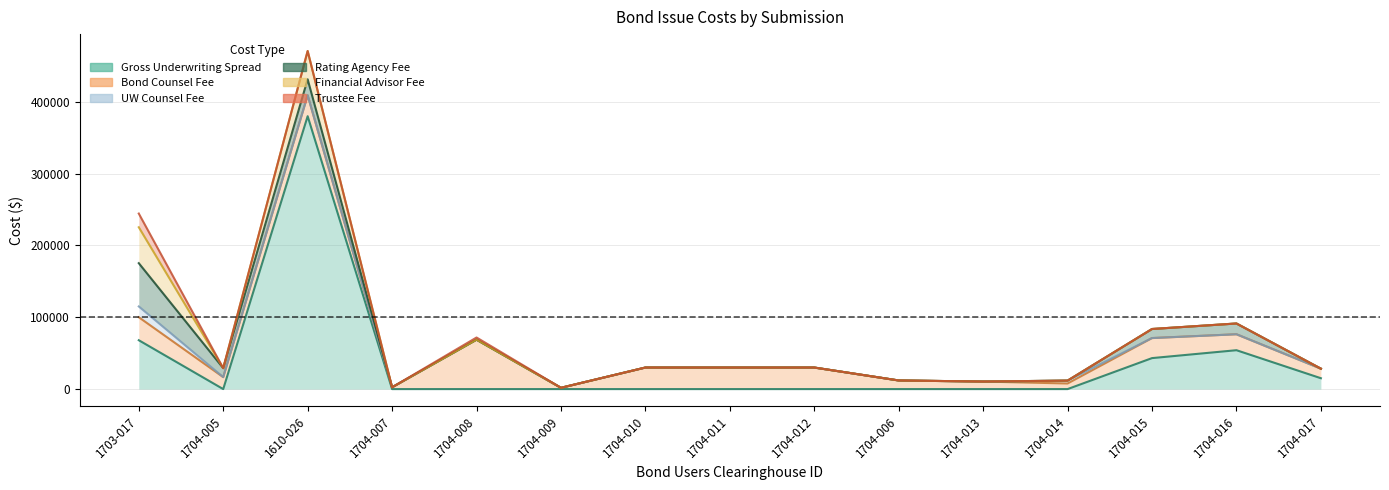

What is the label of the 4th point from the right?

1704-014